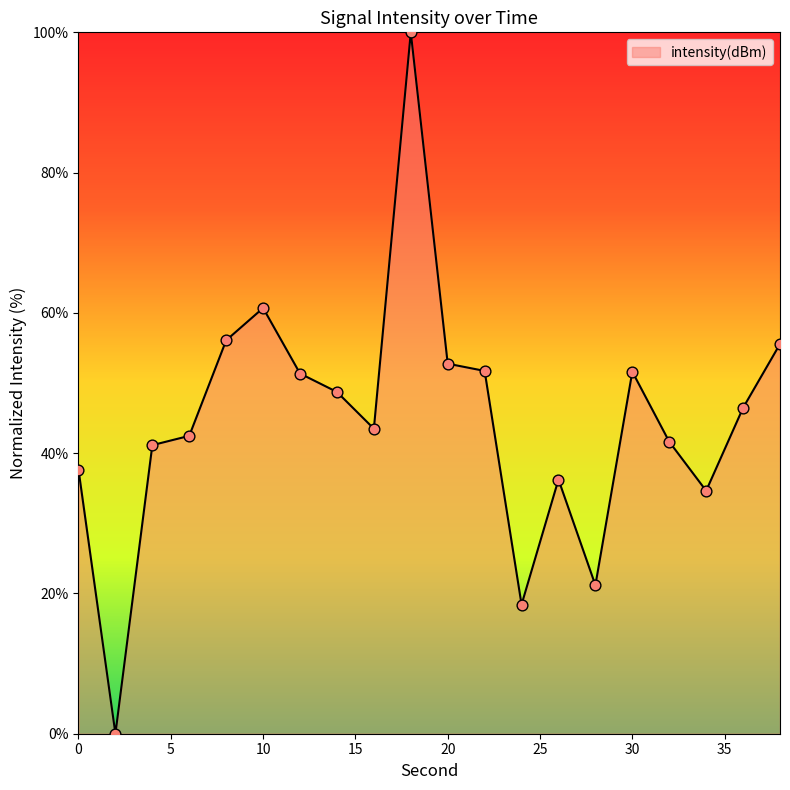

What is the difference between the maximum and minimum values?

100.0